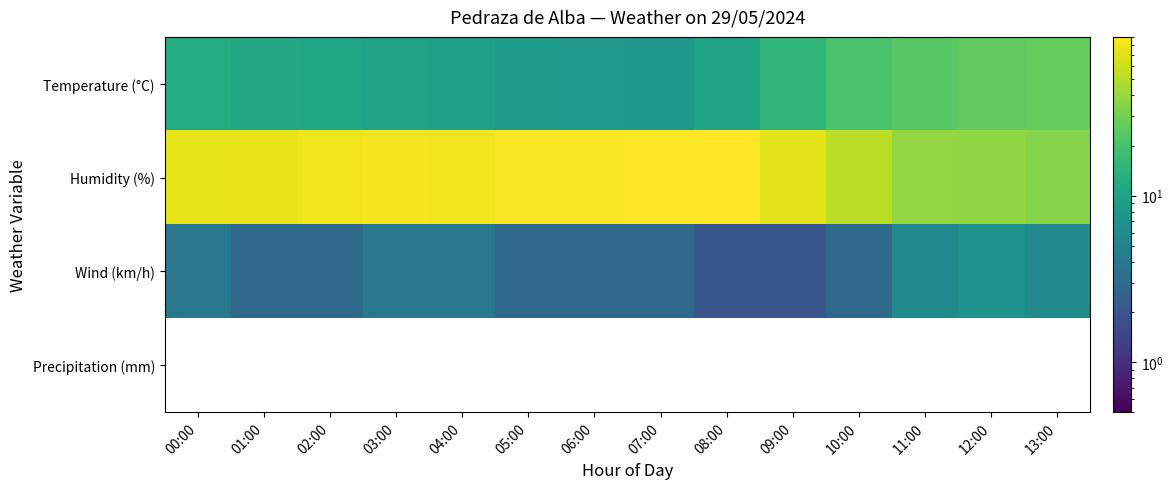

Which category has the highest value across all series?

08:00